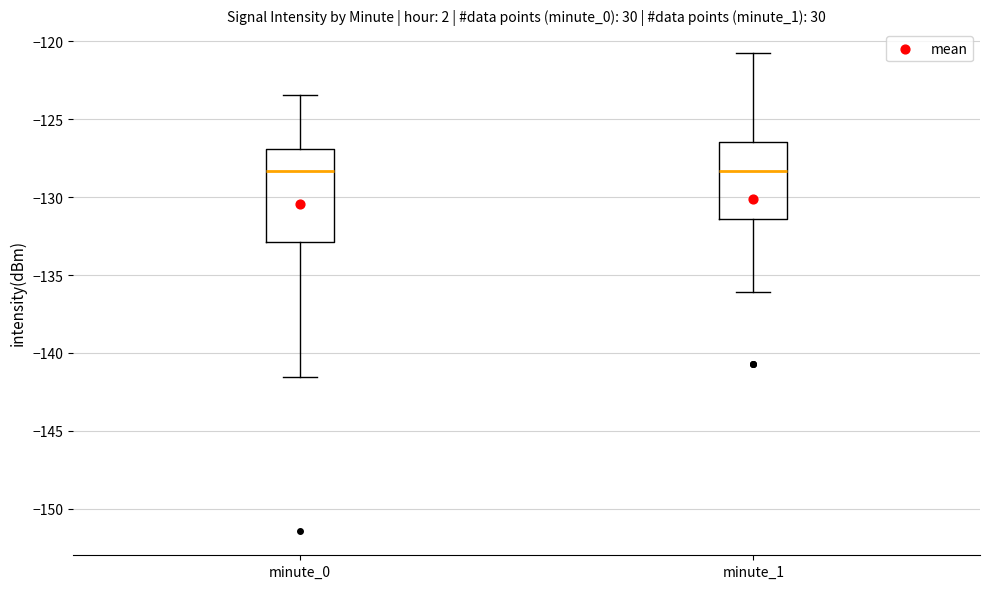

Where does the upper whisker of the box for minute_0 end on the y-axis? The values are not printed on the chart, so give them approximately, as read against the axis.

-123.5